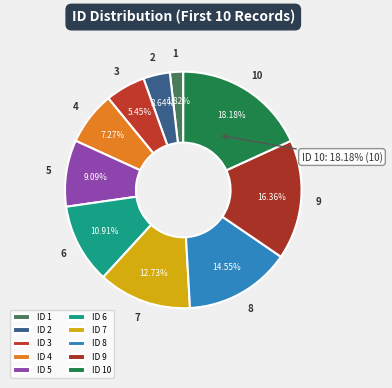

Is there any slice that represents more than half of the pie?

No